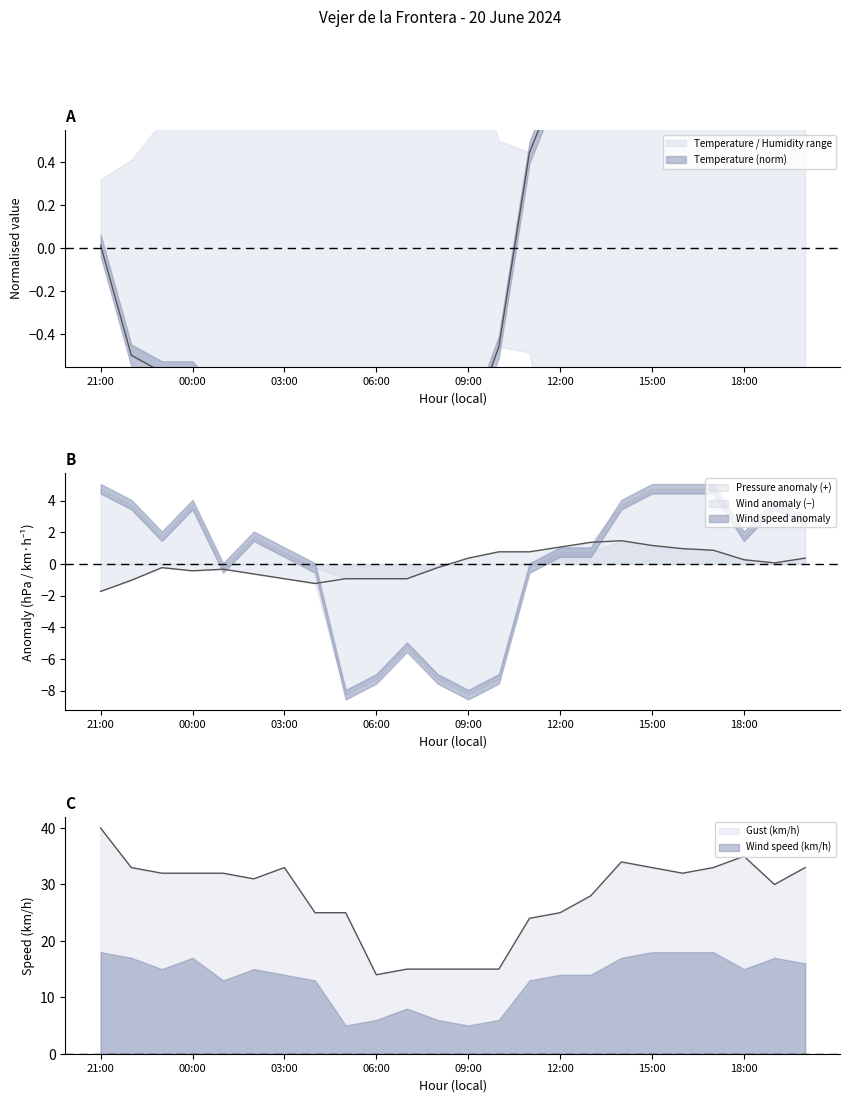

What position from the right is 17?

7